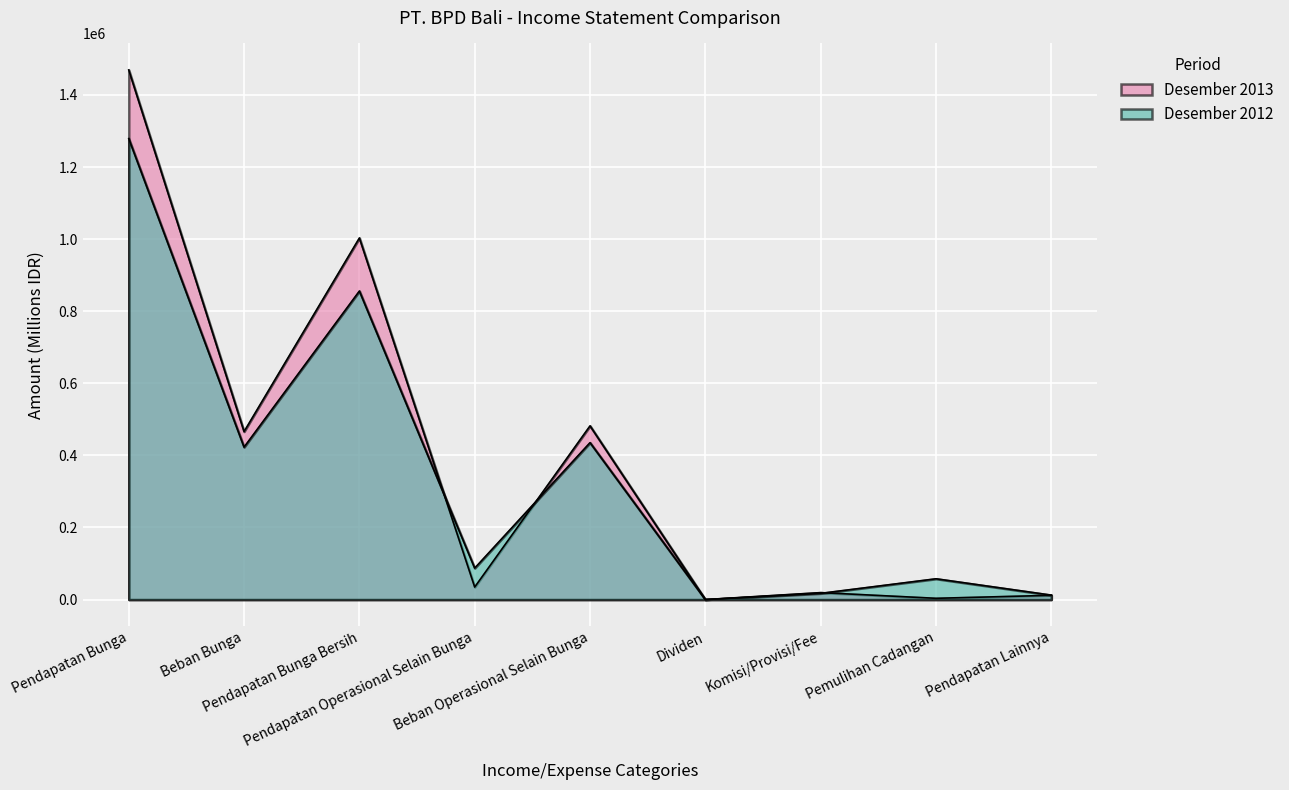

Count the number of categories in the chart.

9